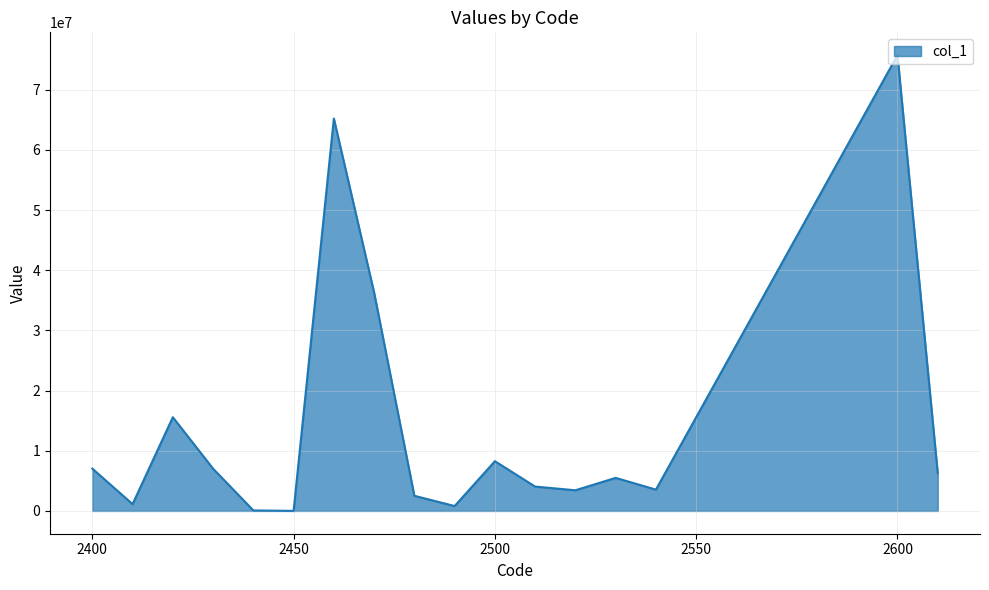

What is the maximum value shown in the chart?

75763911